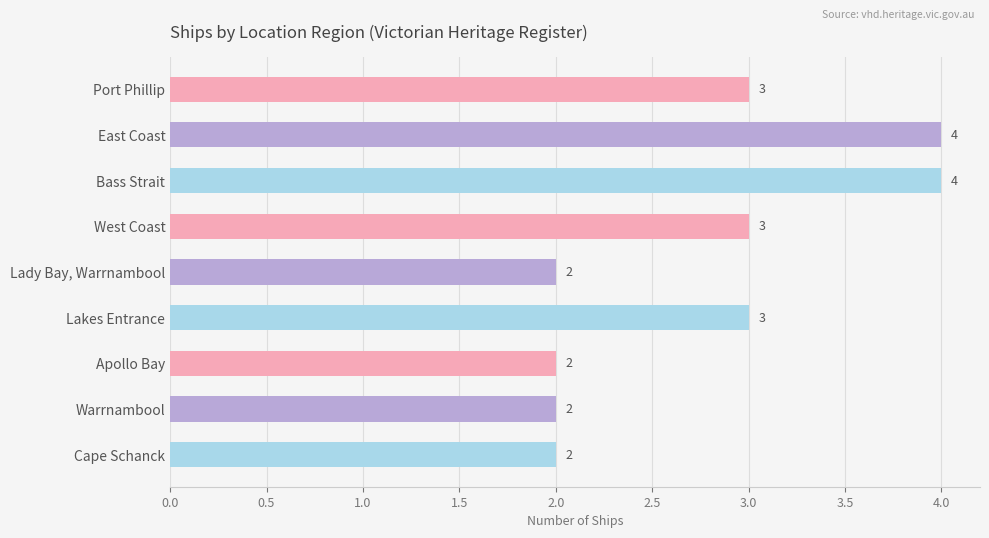

Between West Coast and Cape Schanck, which is larger?

West Coast